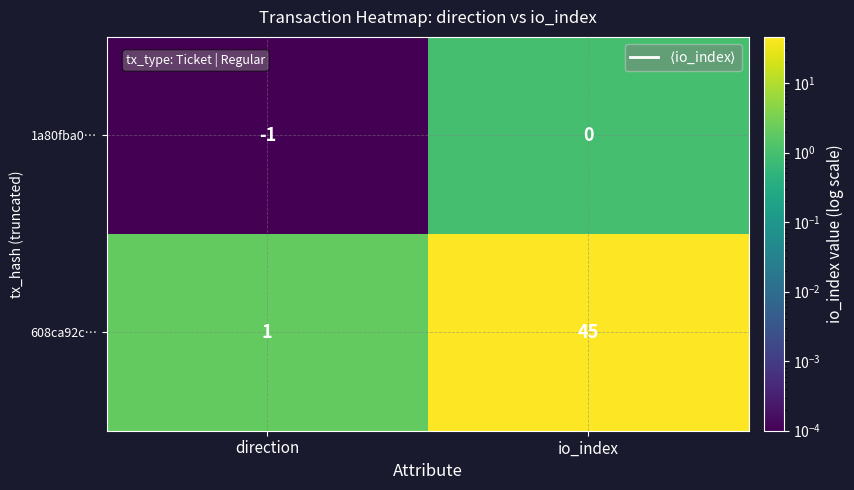

Reading right to left, extract all data points from this chart.

1a80fba0…: 0	-1
608ca92c…: 45	1